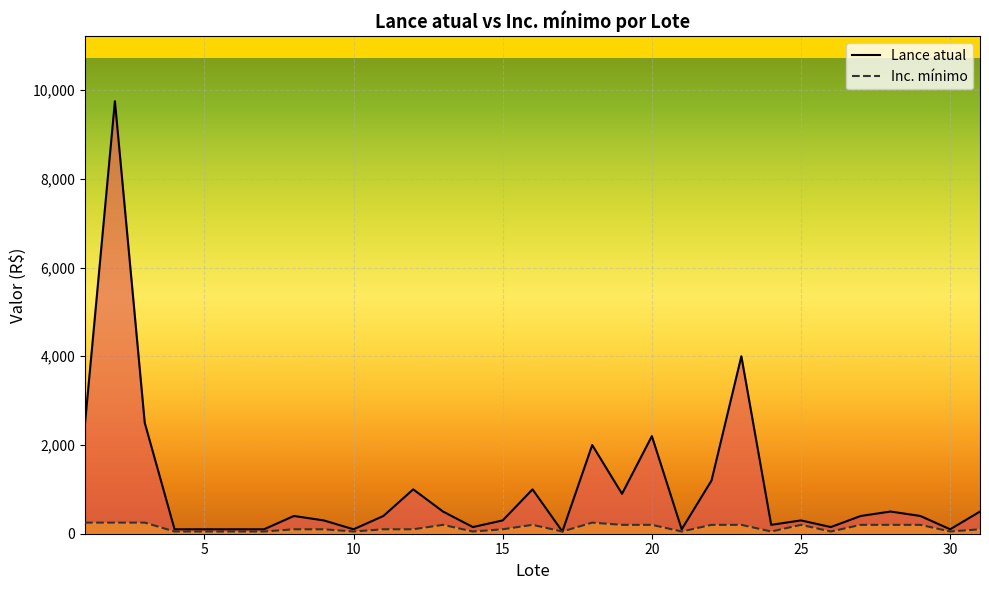

True or false: Lance atual and Inc. mínimo cross at least once.

False